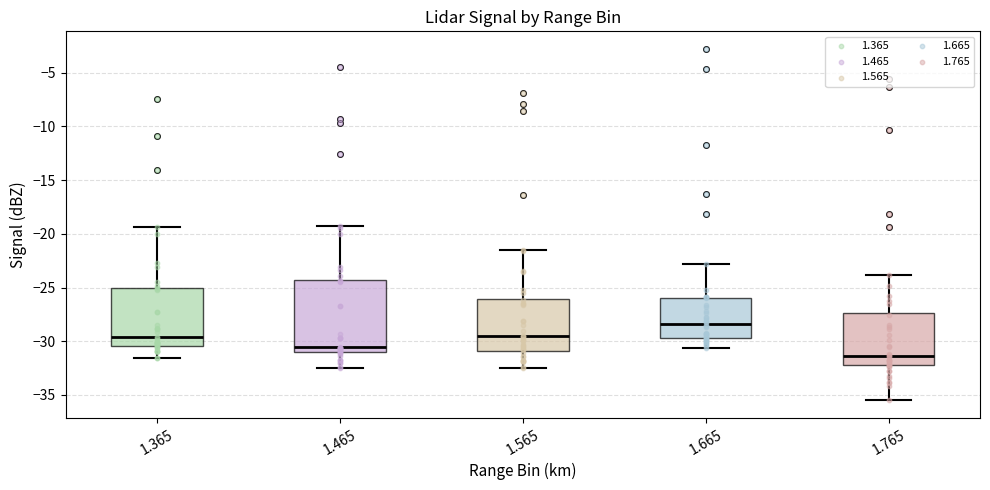

Which box has the lowest median line?

1.765